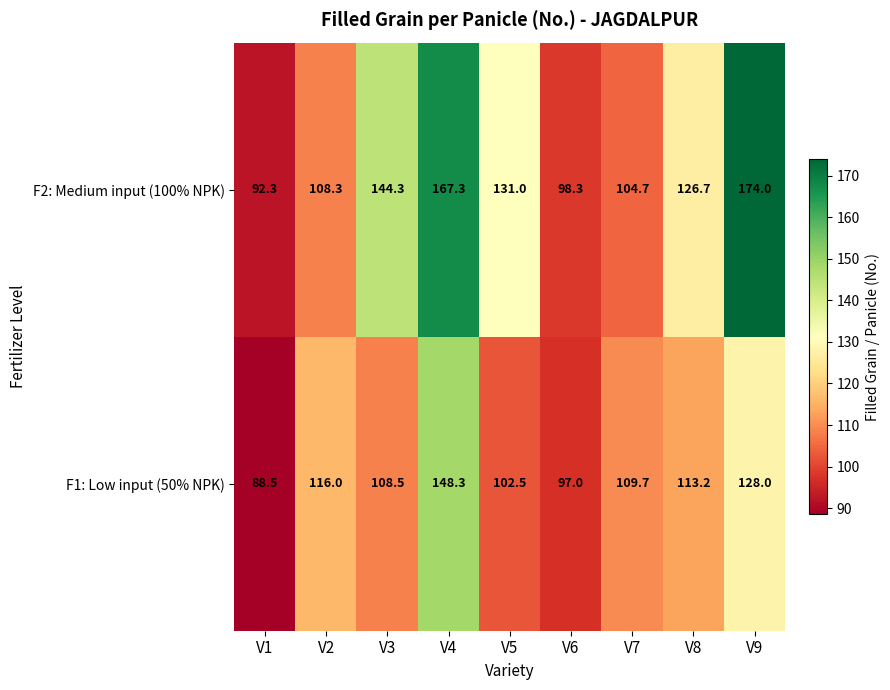

What is the minimum value shown in the chart?

88.5